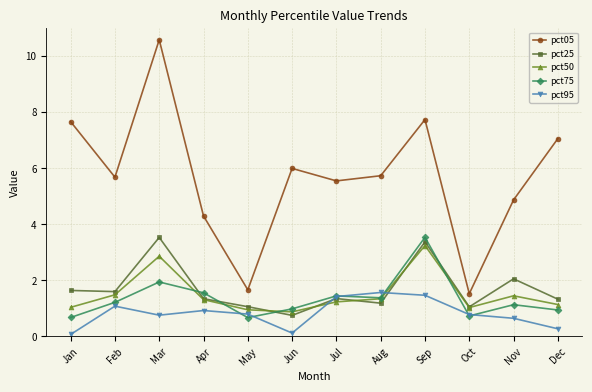

True or false: pct95 has a value of 1.4 at Jul.

True